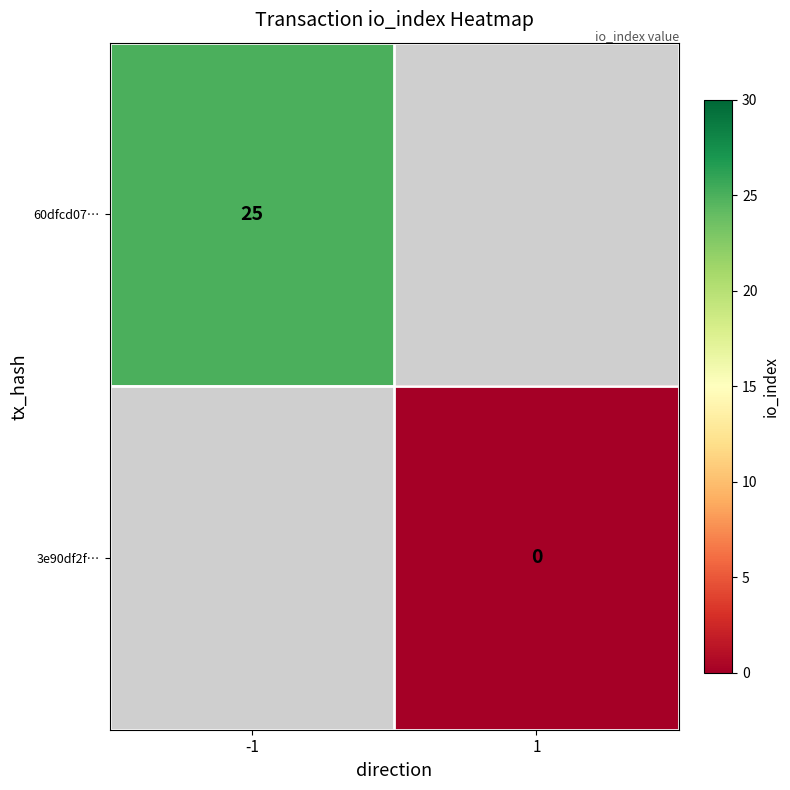

The 60dfcd07… series shows 36 at -1. True or false?

False